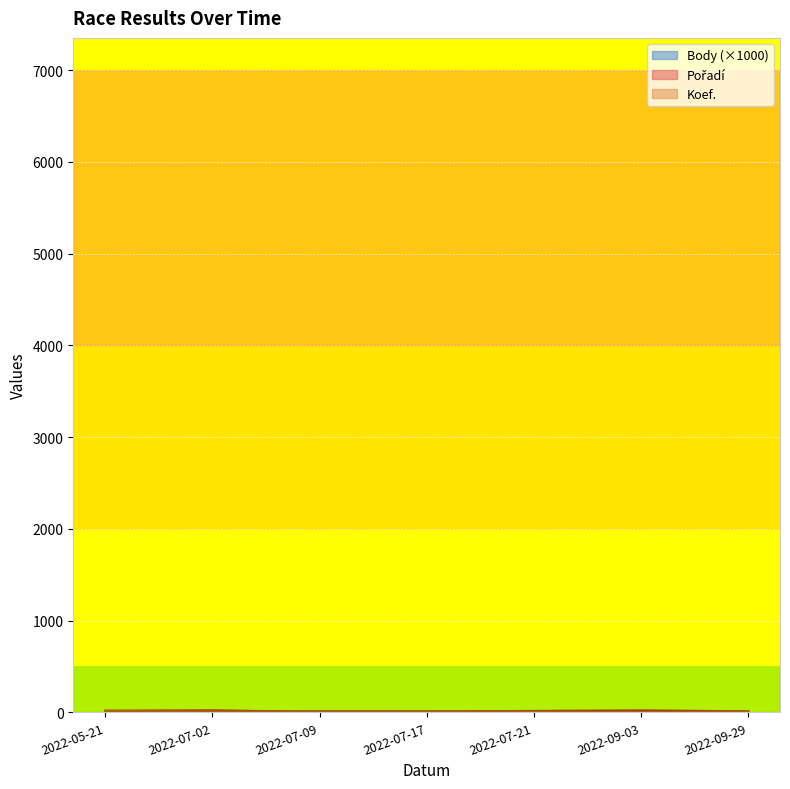

What is the value of the Body point at the 7th from the left?

2.4